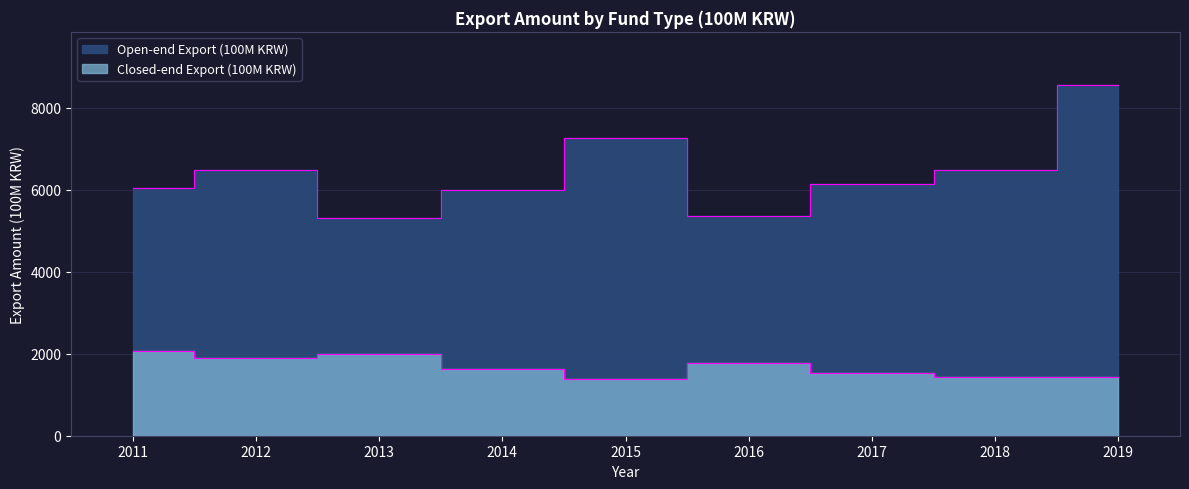

Reading left to right, transcribe all the data shown in this chart.

Open-end Export (100M KRW): 6034	6494	5303	5983	7272	5355	6134	6481	8568
Closed-end Export (100M KRW): 2074	1900	2005	1622	1386	1767	1524	1436	1434